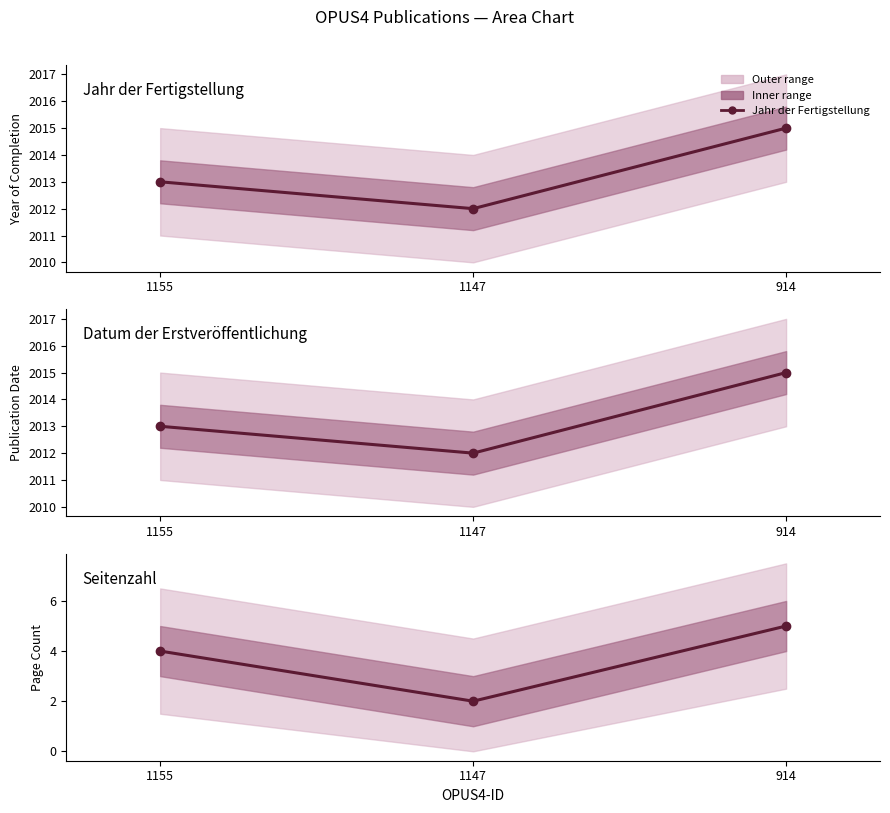

At which category is the sum across all series the highest?

914